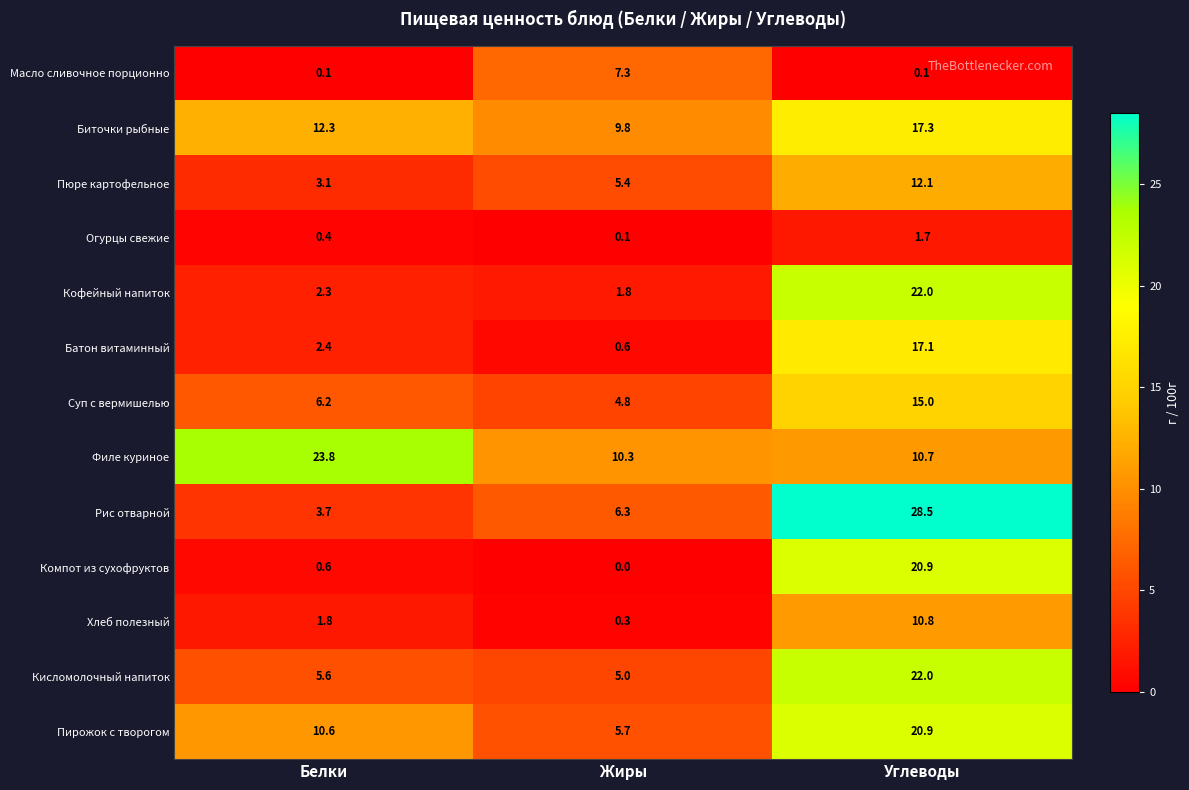

Which label corresponds to the largest value in the chart?

Углеводы